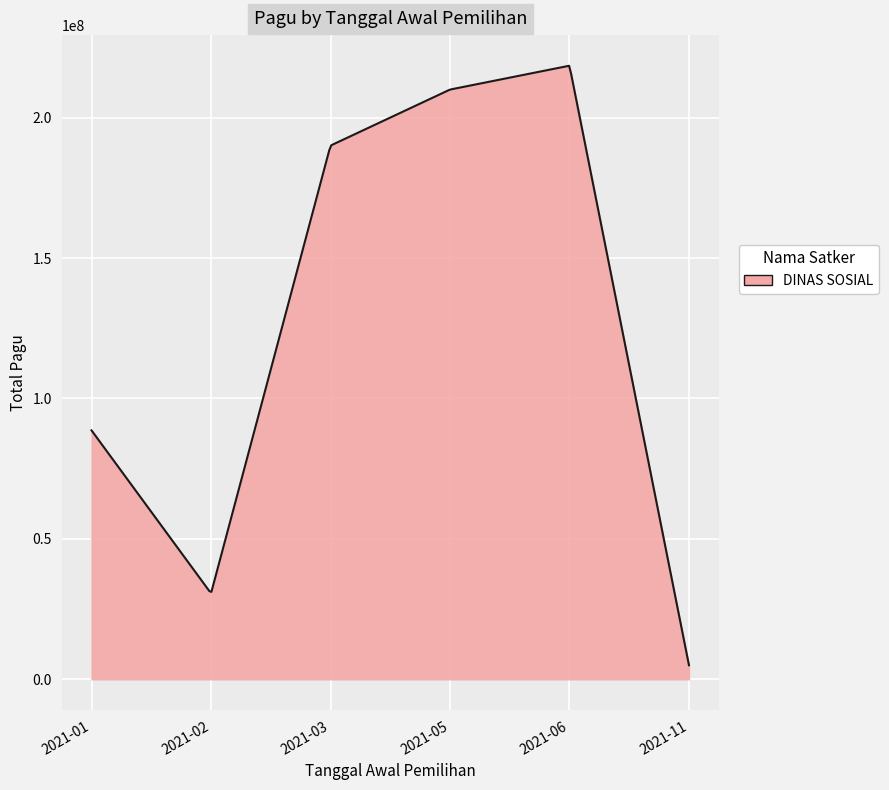

How many lines are shown in the chart?

1